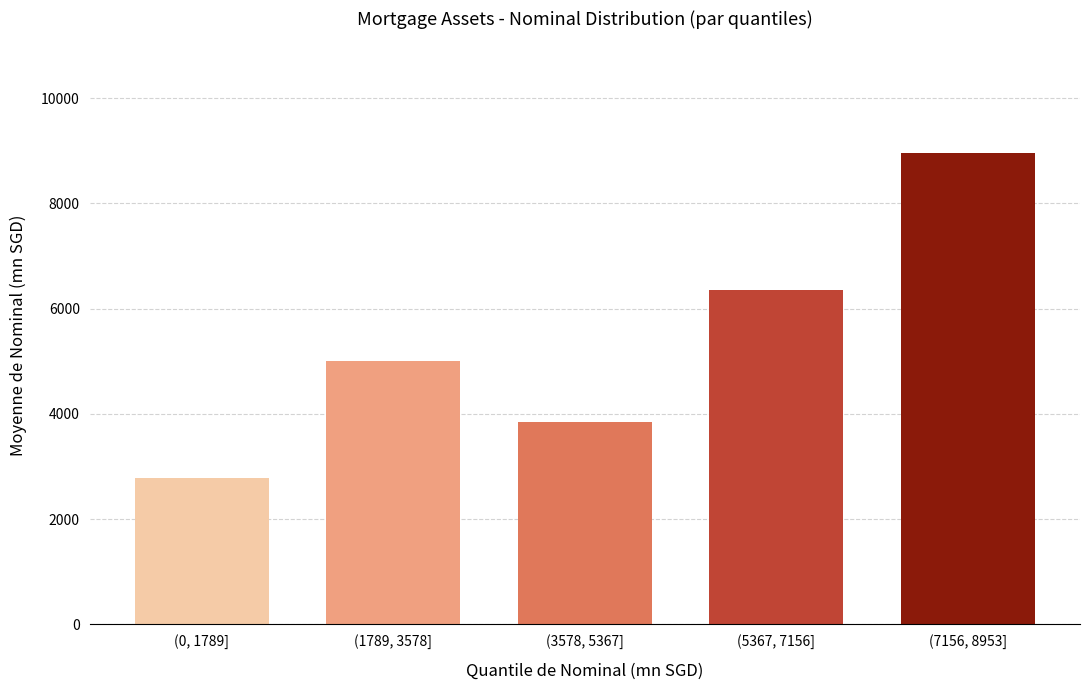

Reading left to right, list all the values displayed in this chart.

2775.3	5013.5	3849.7	6356.4	8952.7